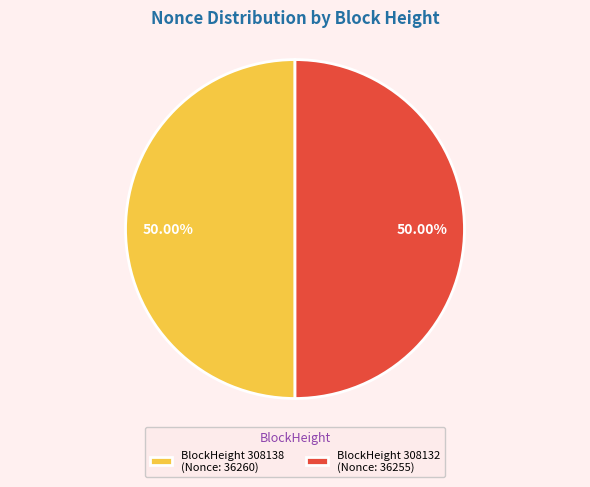

How many segments does this pie chart have?

2